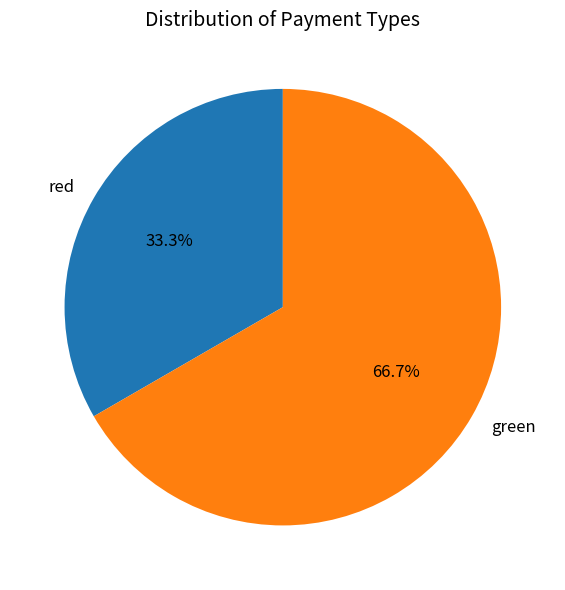

Approximately how many times larger is the value at red compared to green?

0.5